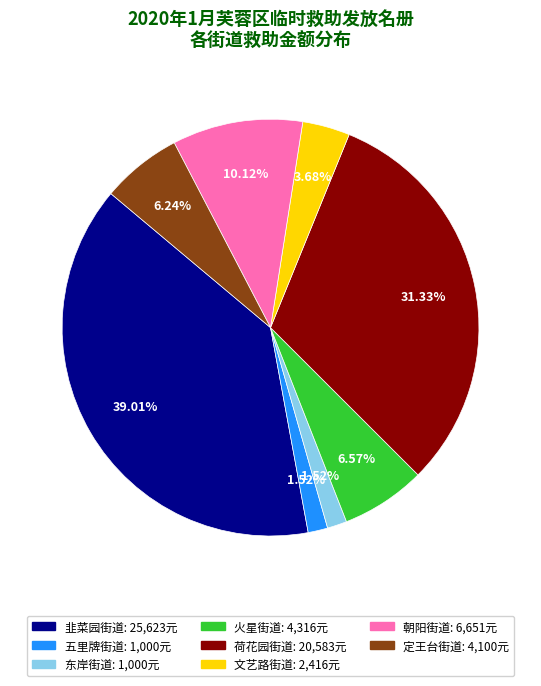

Combined, do 文艺路街道 and 五里牌街道 account for over 50%?

No